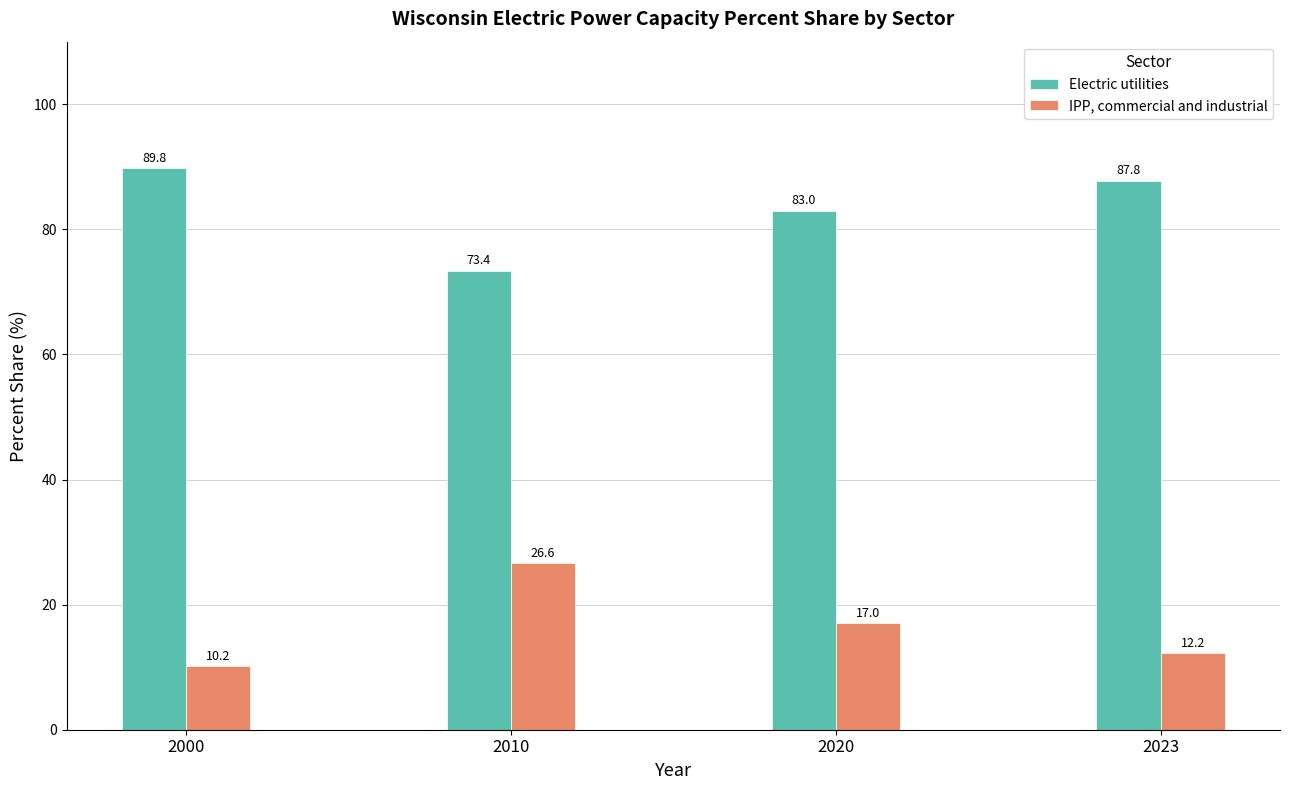

List the series in order of their peak value, lowest first.

IPP, commercial and industrial, Electric utilities